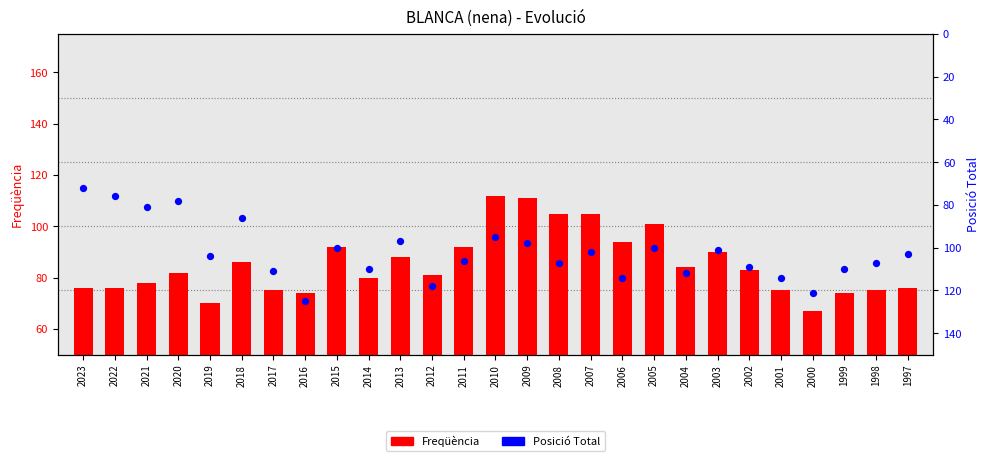

At which category is the sum across all series the highest?

2008